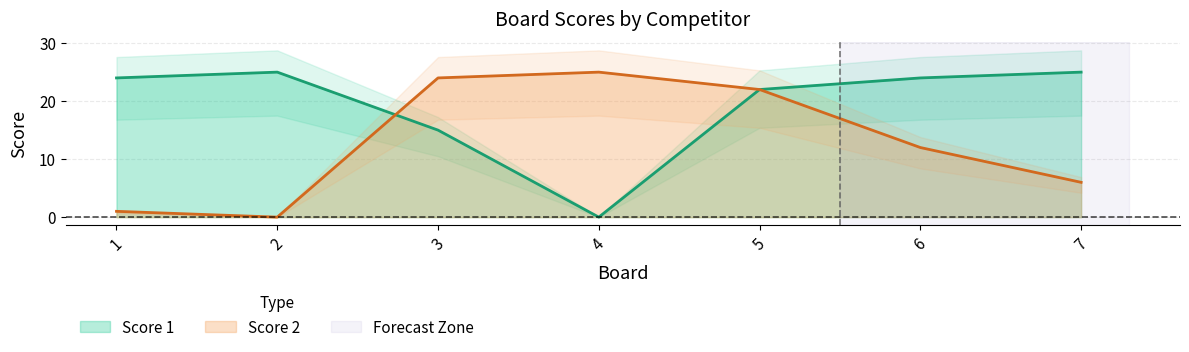

How many values in the Score 1 series are below 24?

3